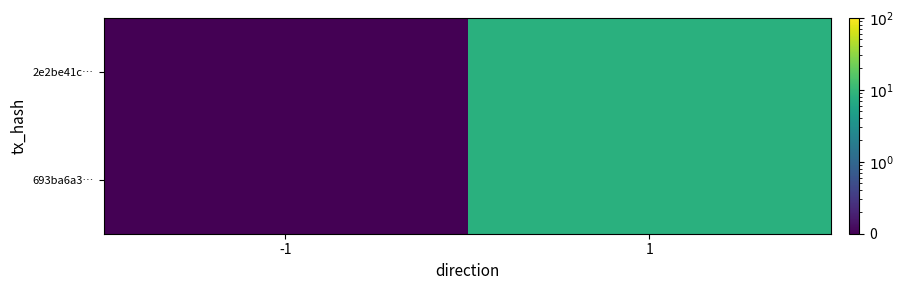

Reading right to left, list all the values displayed in this chart.

2e2be41c…: 1=8.0	-1=0.1
693ba6a3…: 1=8.0	-1=0.1